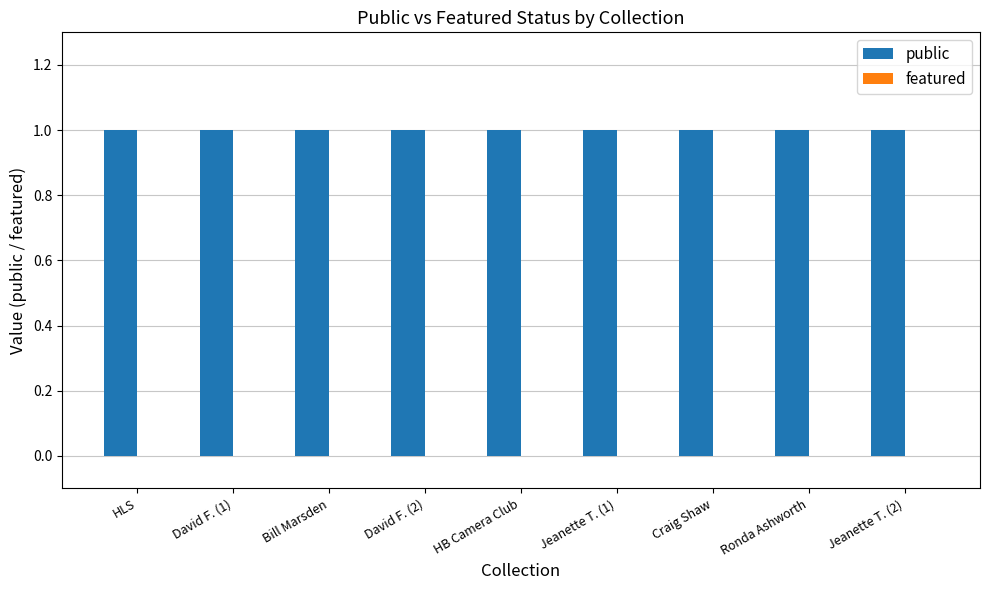

Between HB Camera Club and Jeanette T. (2), which is larger?

HB Camera Club